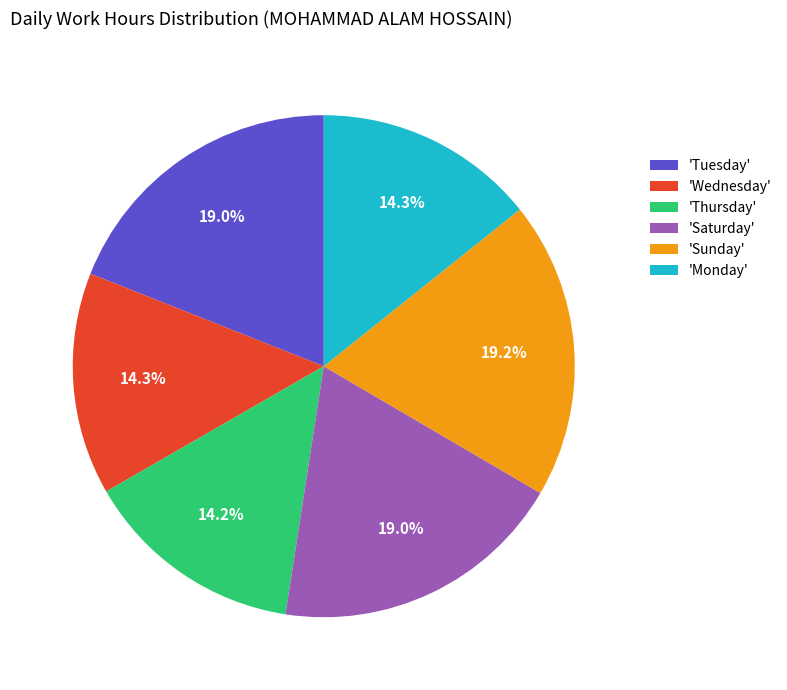

Count the number of slices in the pie.

6